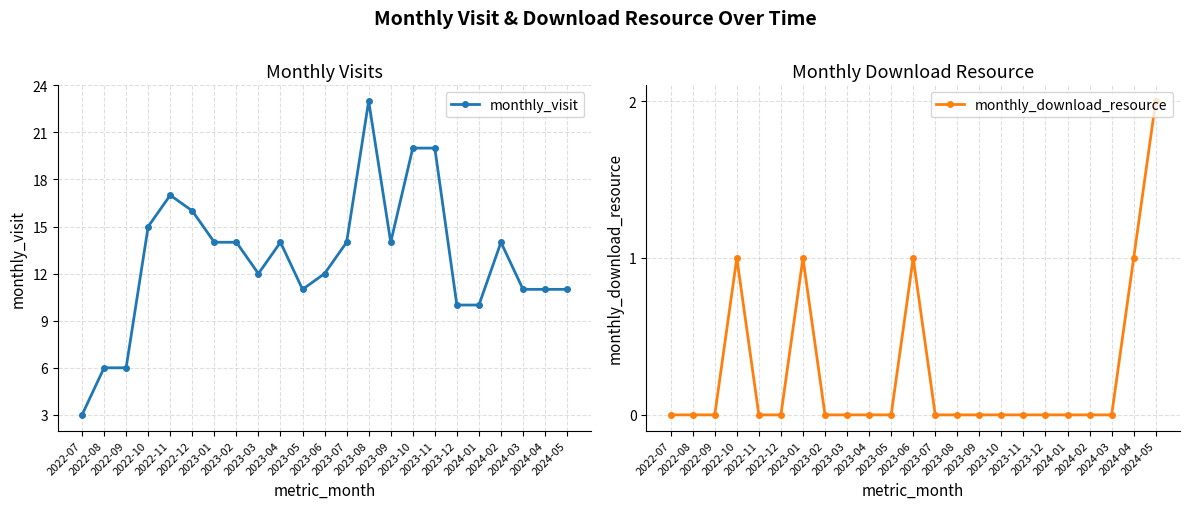

What are all the series names shown in the legend?

monthly_visit, monthly_download_resource